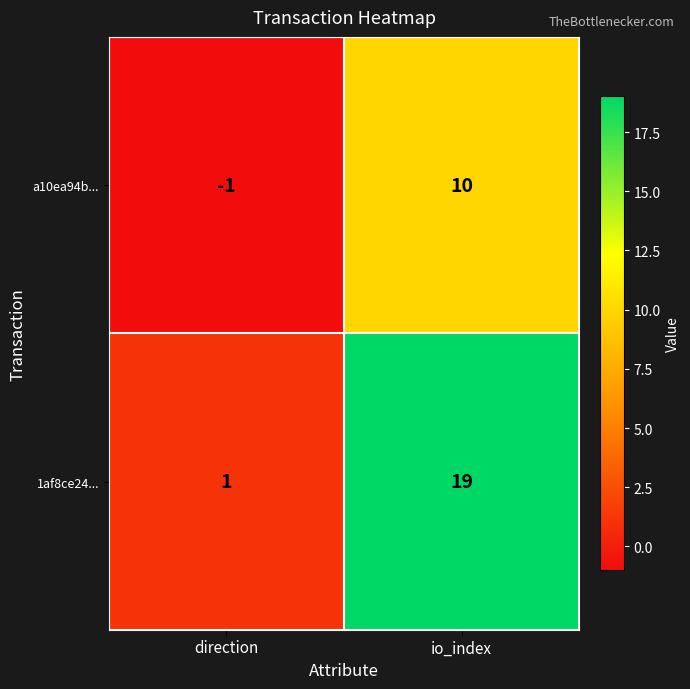

How many series are shown in this chart?

2